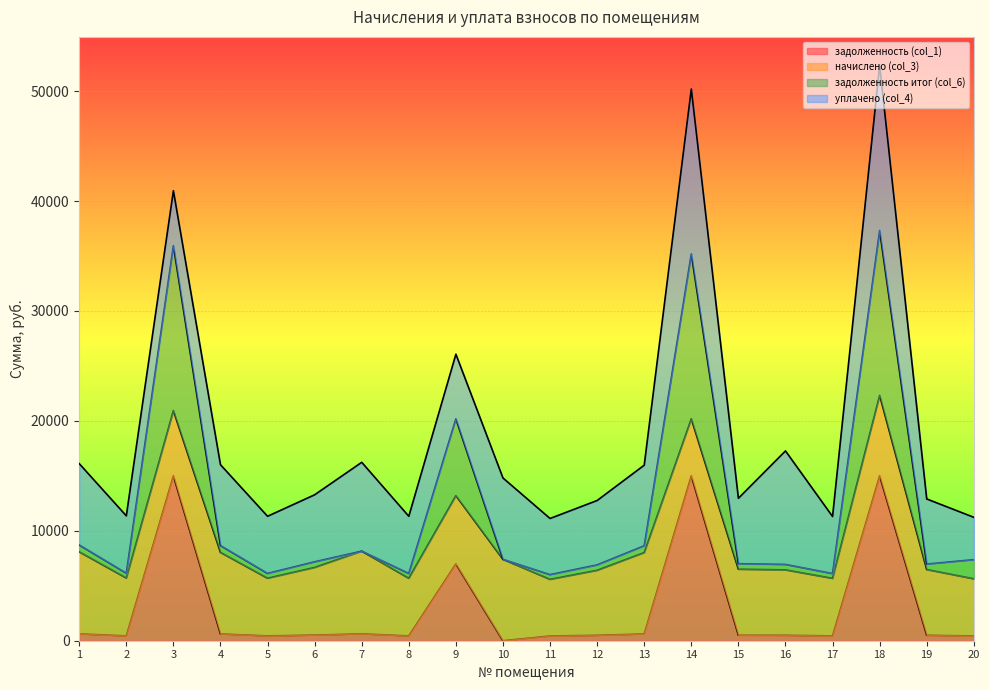

What is the total value across all series at 9?

26066.6